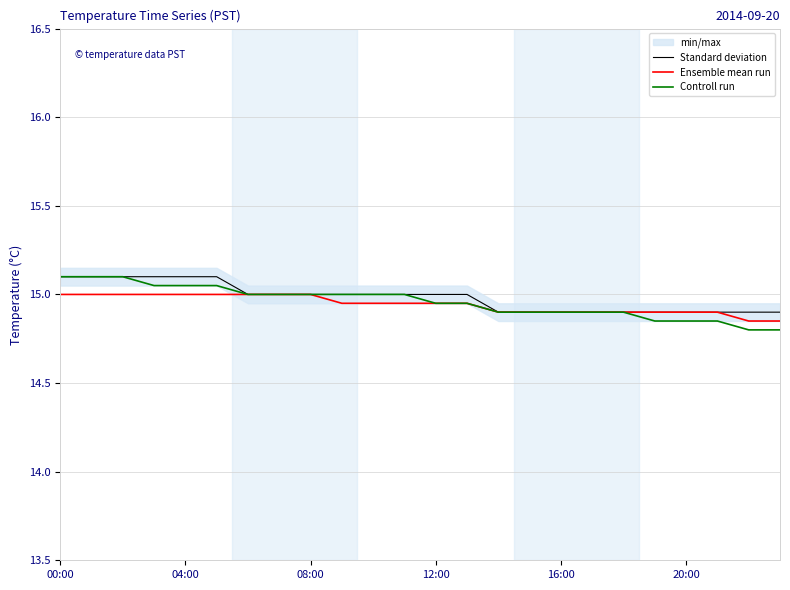

True or false: Controll run and Standard deviation intersect in this chart.

False